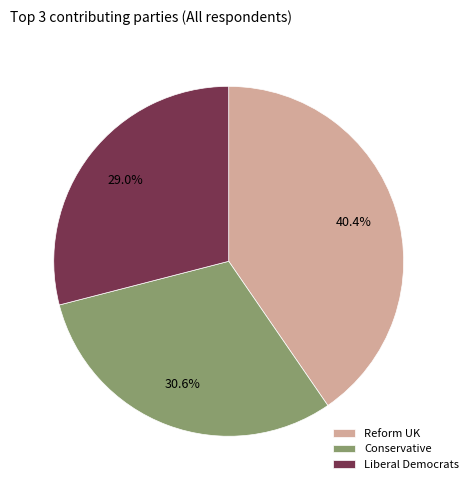

Is the sum of Reform UK and Conservative greater than half?

Yes